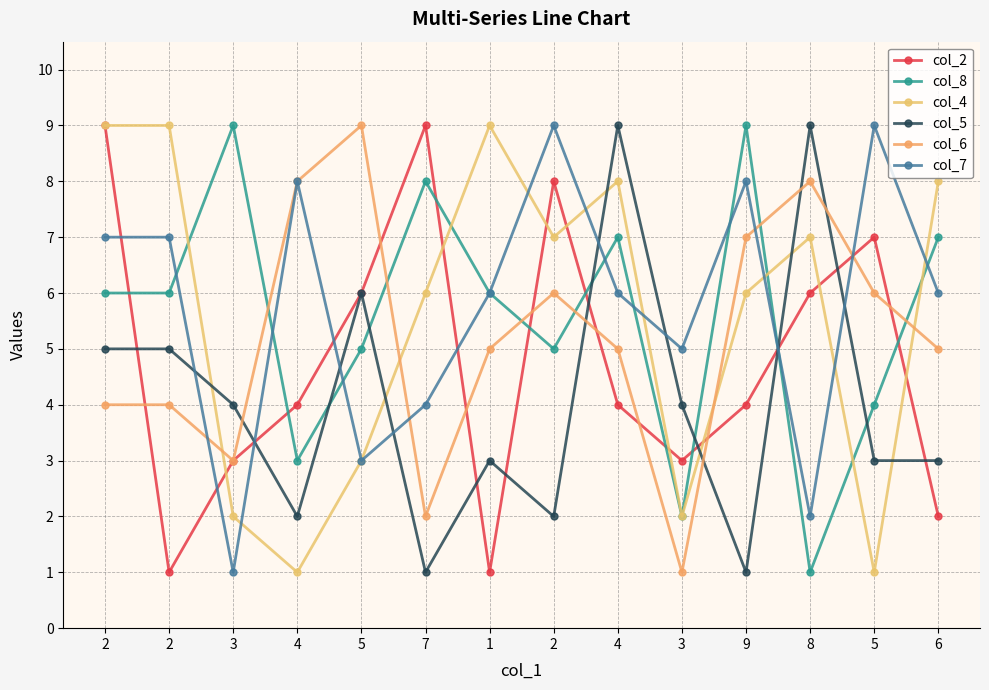

Where do col_8 and col_2 first cross each other?

2 and 2